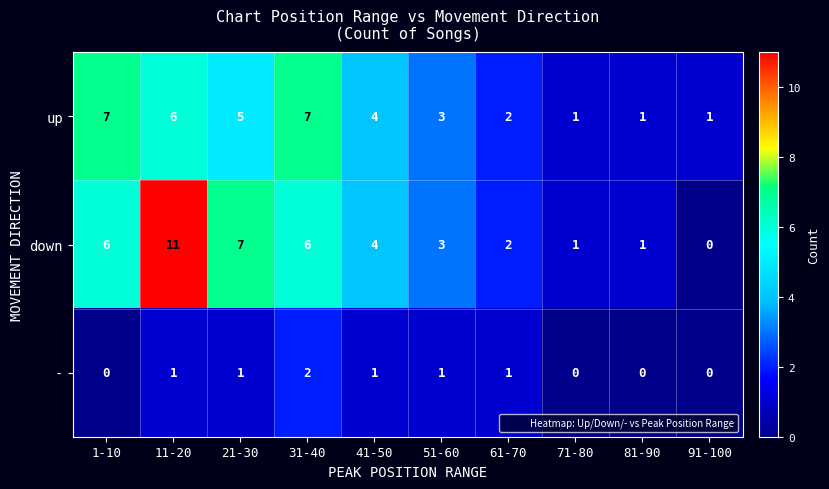

What is the average value of the up series?

4